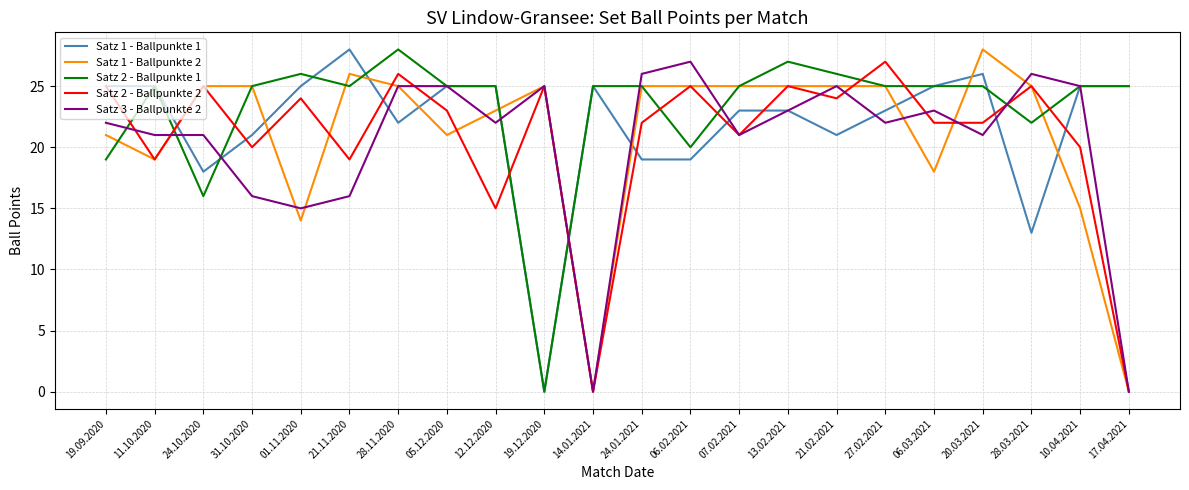

What is the difference between the maximum and minimum values in the Satz 2 - Ballpunkte 2 series?

27